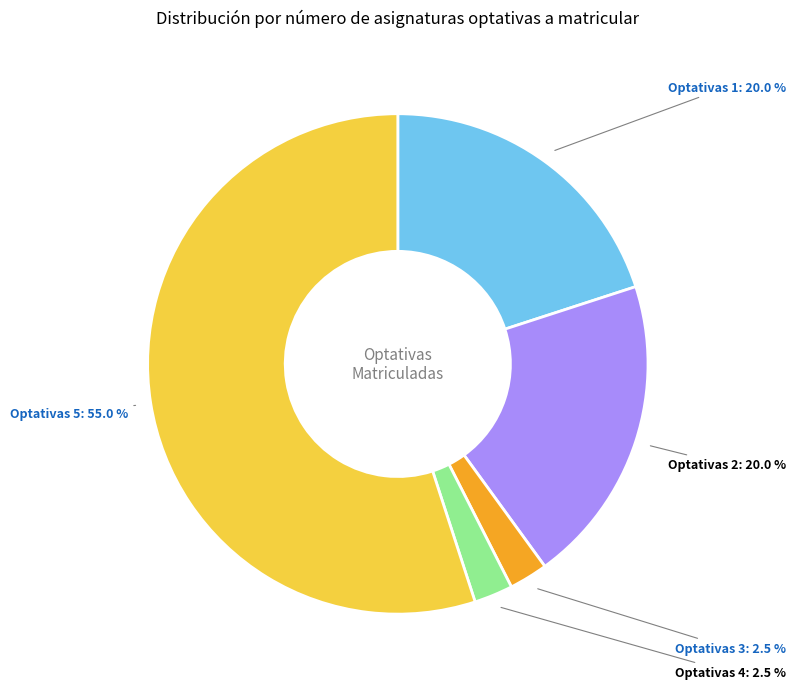

Is there a majority slice in this chart?

Yes